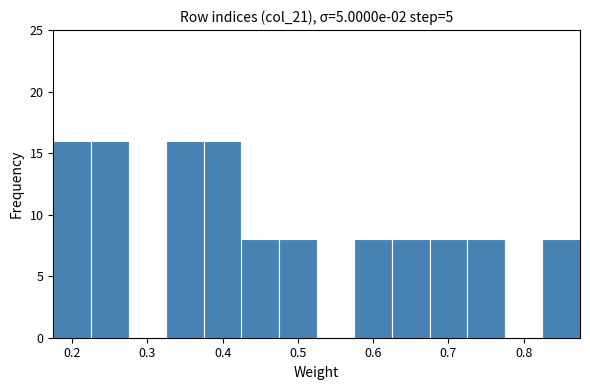

Reading left to right, list every bar in this chart as the range it spans on the x-axis followed by its height. Neither the bar edges nor the heights are printed on the chart, so give them approximately, as read against the axes.

0.175 to 0.225: 16
0.225 to 0.275: 16
0.275 to 0.325: 0
0.325 to 0.375: 16
0.375 to 0.425: 16
0.425 to 0.475: 8
0.475 to 0.525: 8
0.525 to 0.575: 0
0.575 to 0.625: 8
0.625 to 0.675: 8
0.675 to 0.725: 8
0.725 to 0.775: 8
0.775 to 0.825: 0
0.825 to 0.875: 8